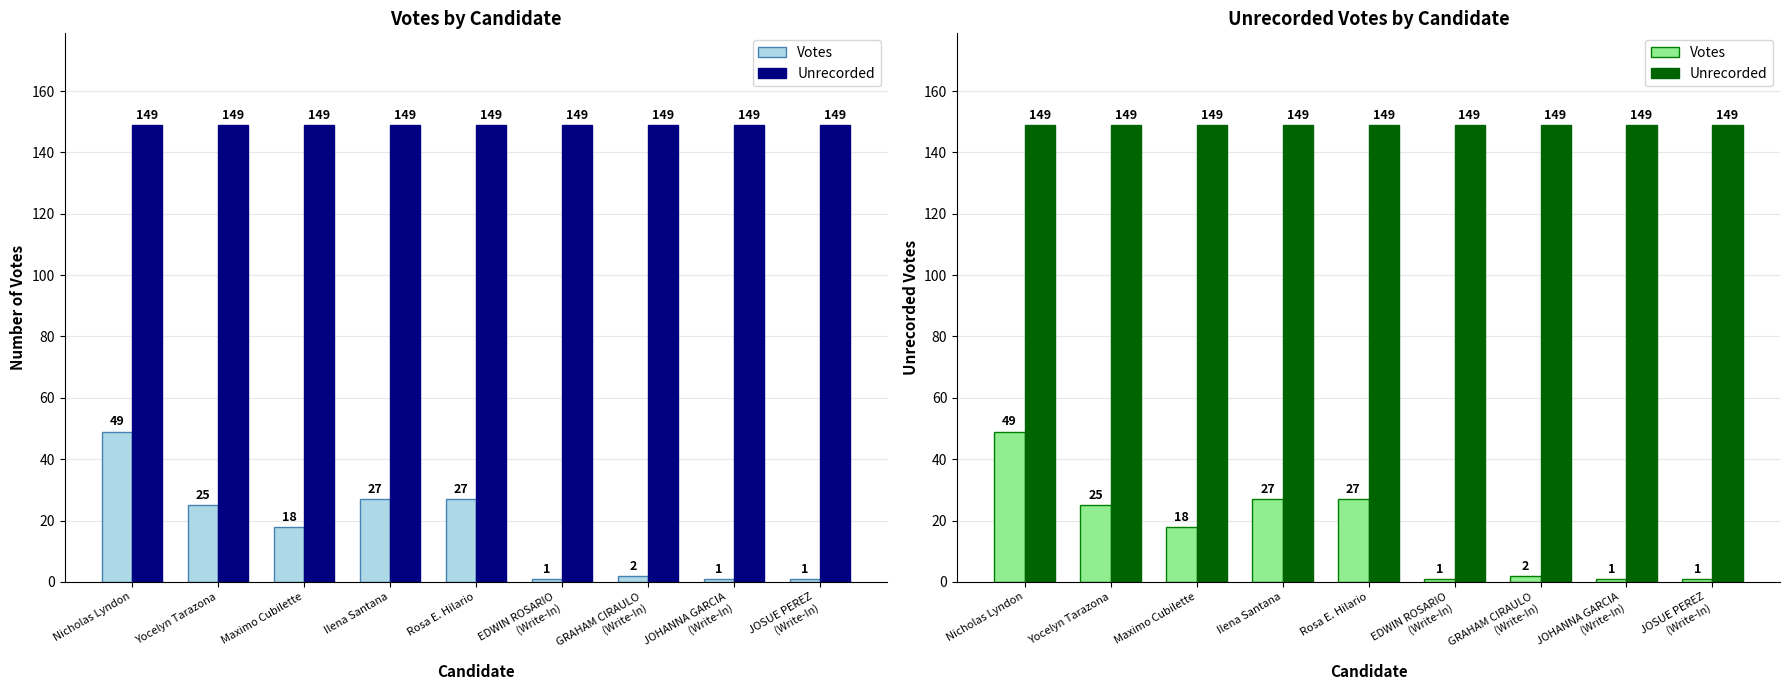

At how many categories does at least one series exceed 75?

9